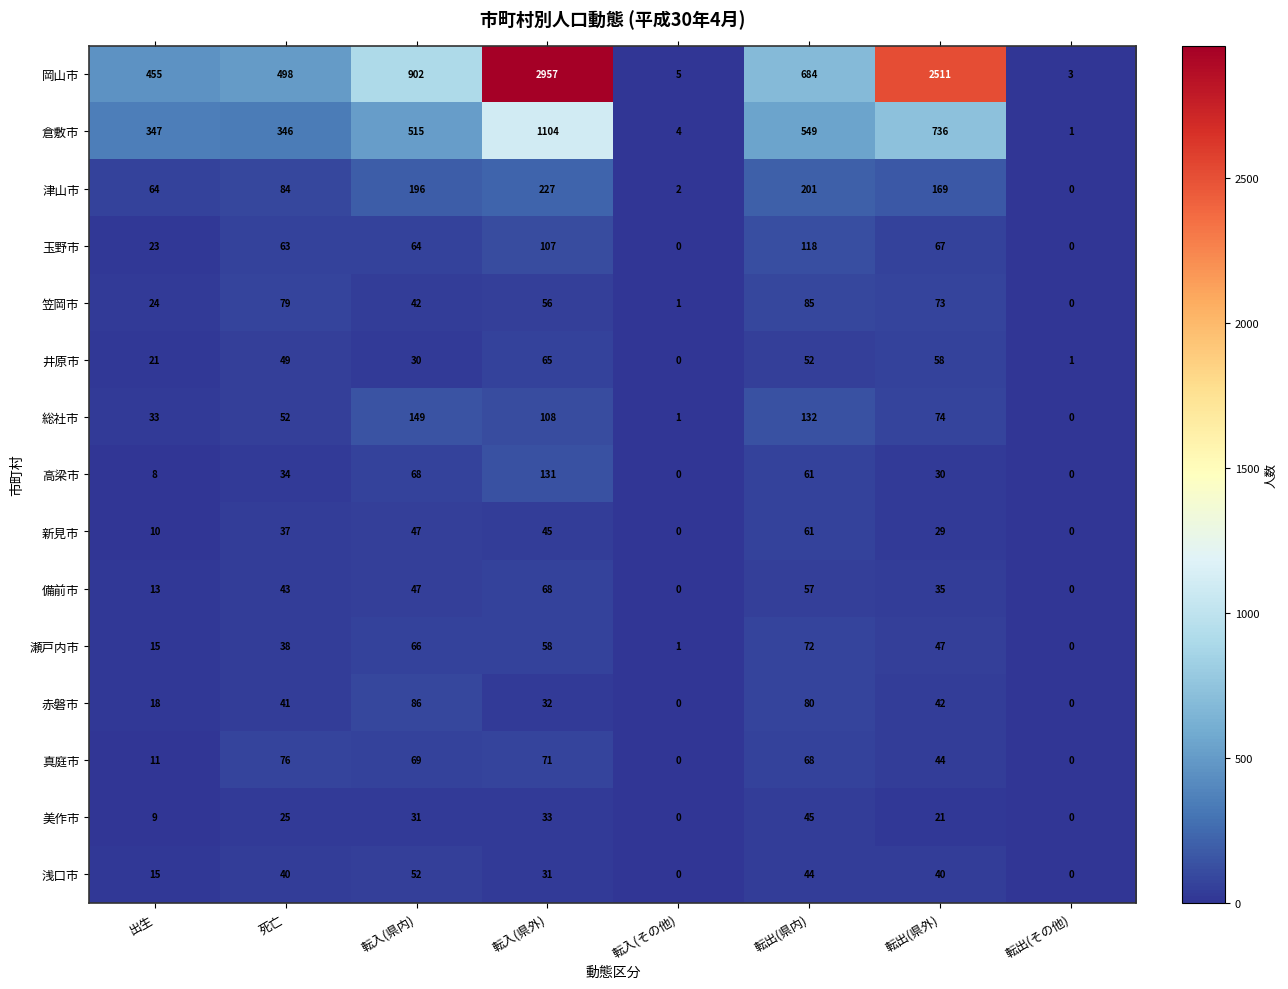

What is the maximum value shown in the chart?

2957